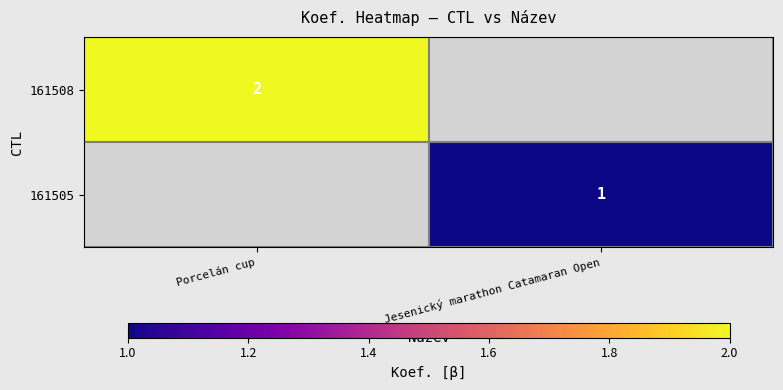

Is the value of 161508 at Porcelán cup greater than the value of 161505 at Jesenický marathon Catamaran Open?

Yes